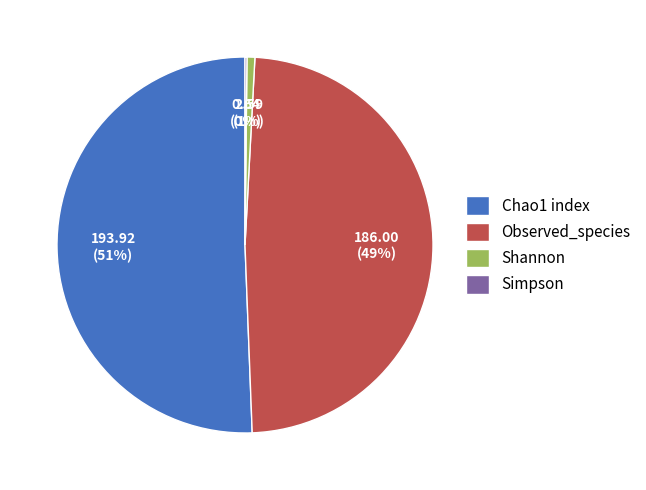

To the nearest percent, what is the average slice percentage?

25%